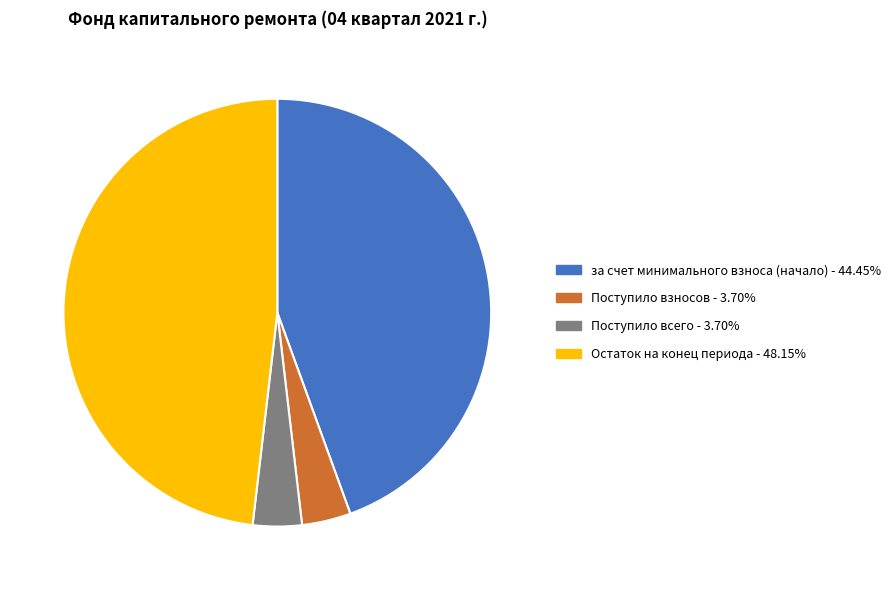

Is the sum of Остаток на конец периода - 48.15% and Поступило всего - 3.70% greater than half?

Yes